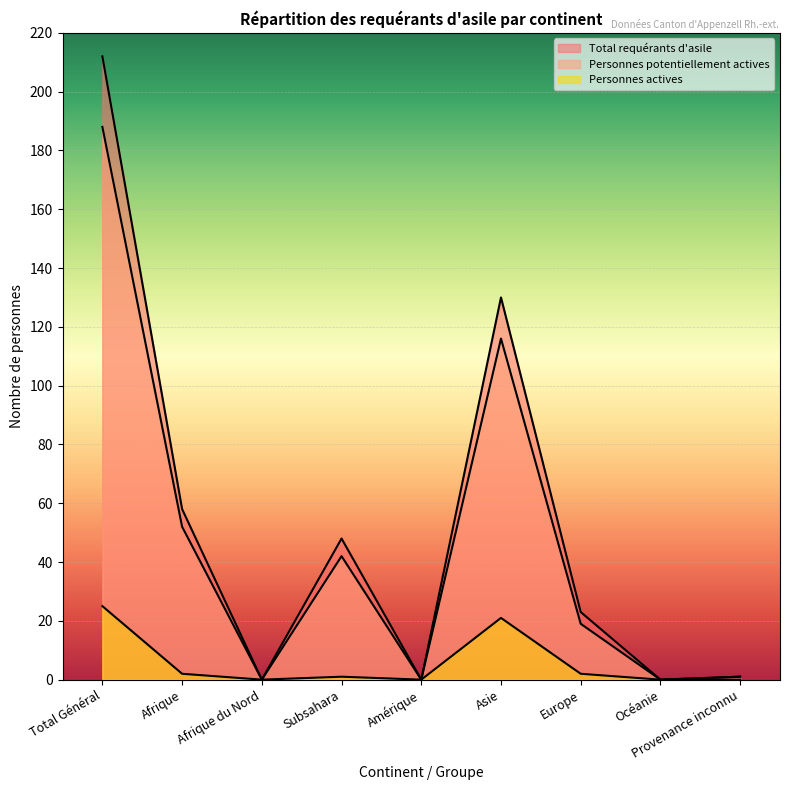

Is the value of Total requérants d'asile at Subsahara greater than the value of Personnes potentiellement actives at Océanie?

Yes